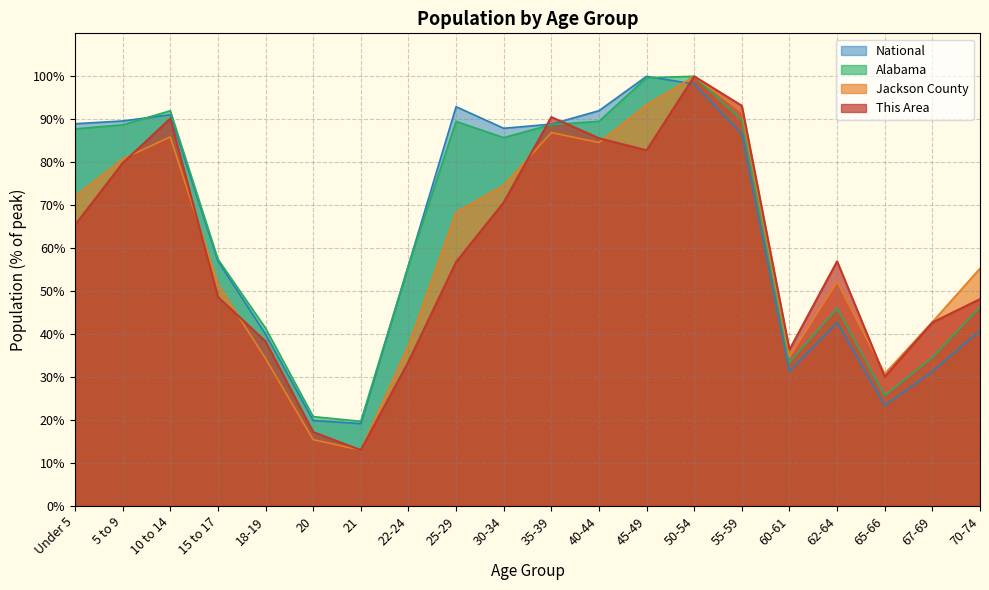

The Alabama series shows 88.7 at 5 to 9. True or false?

True